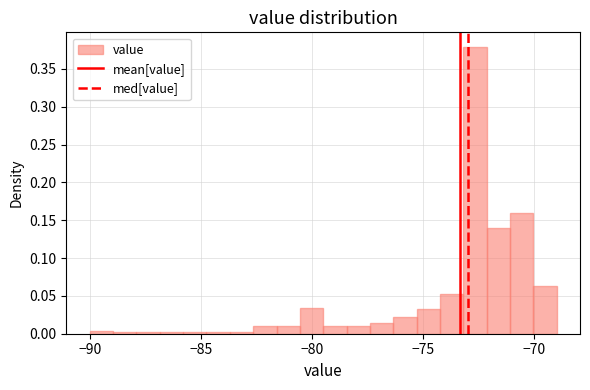

Around what value on the x-axis is the tallest bar? Give the approximate position of its centre, as read against the axis.

-72.5